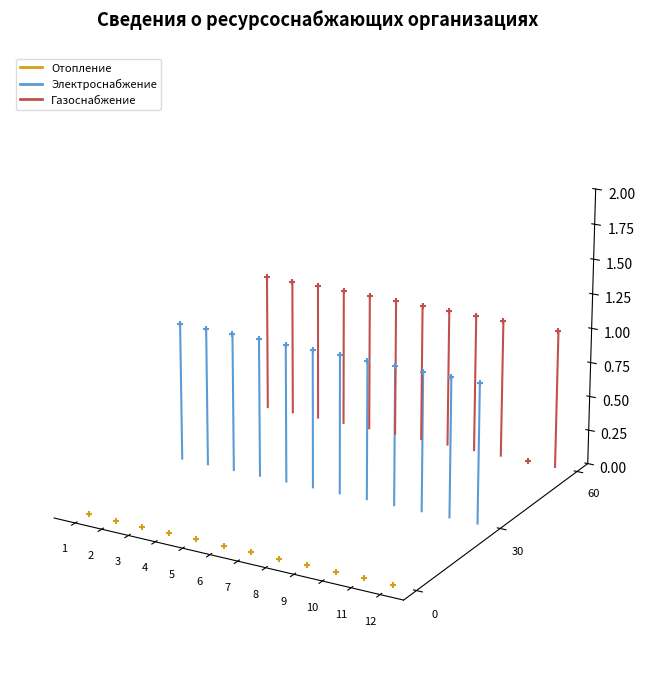

Which series reaches the maximum Y coordinate?

Газоснабжение